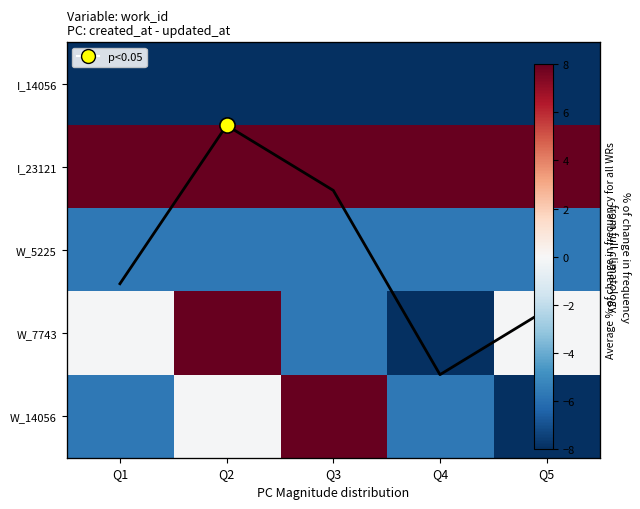

What is the smallest value displayed?

-8.0